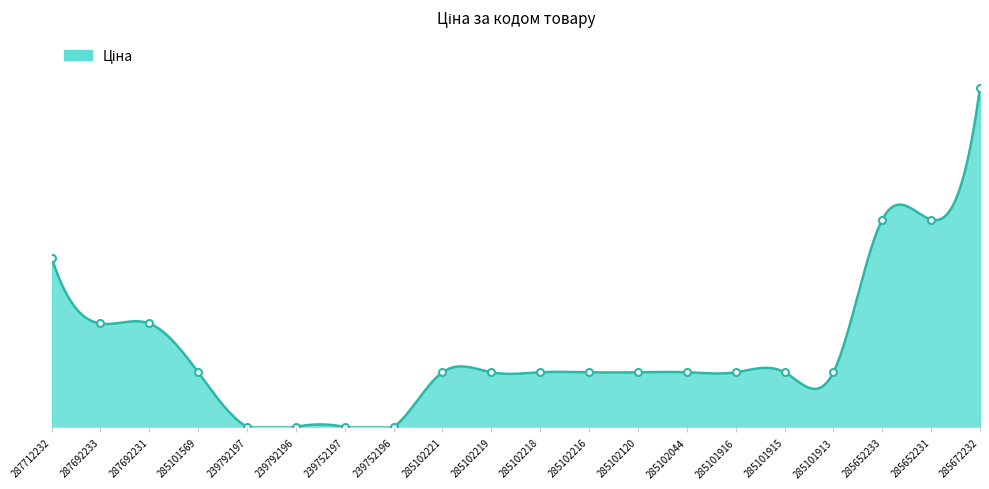

What is the difference between the second highest and minimum values?

37536.6